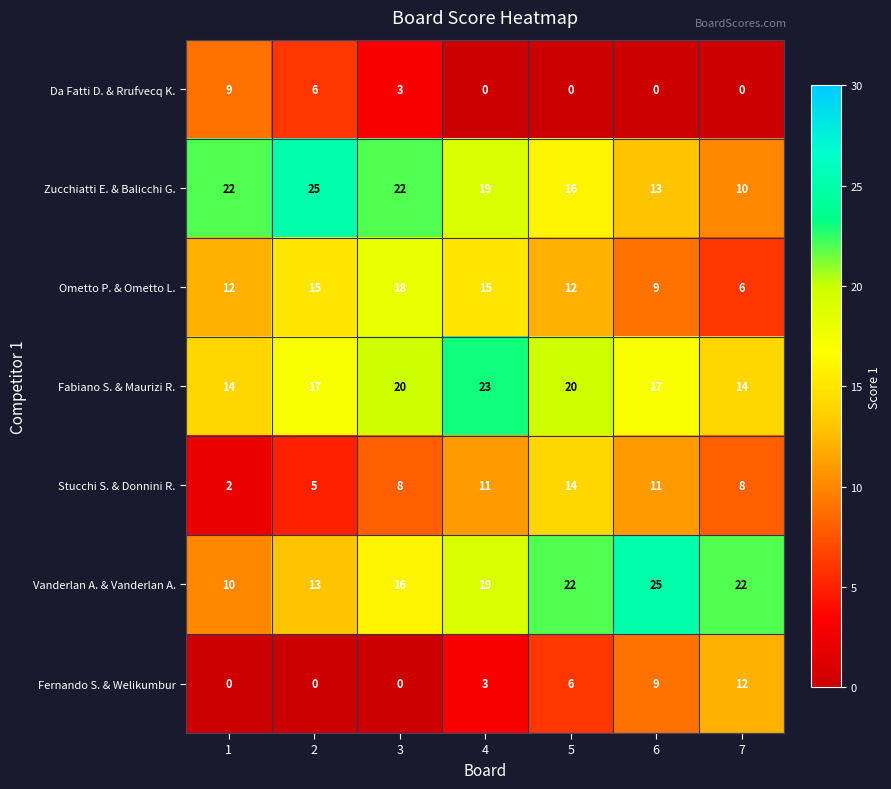

Is the value of Stucchi S. & Donnini R. at 2 greater than the value of Da Fatti D. & Rrufvecq K. at 3?

Yes